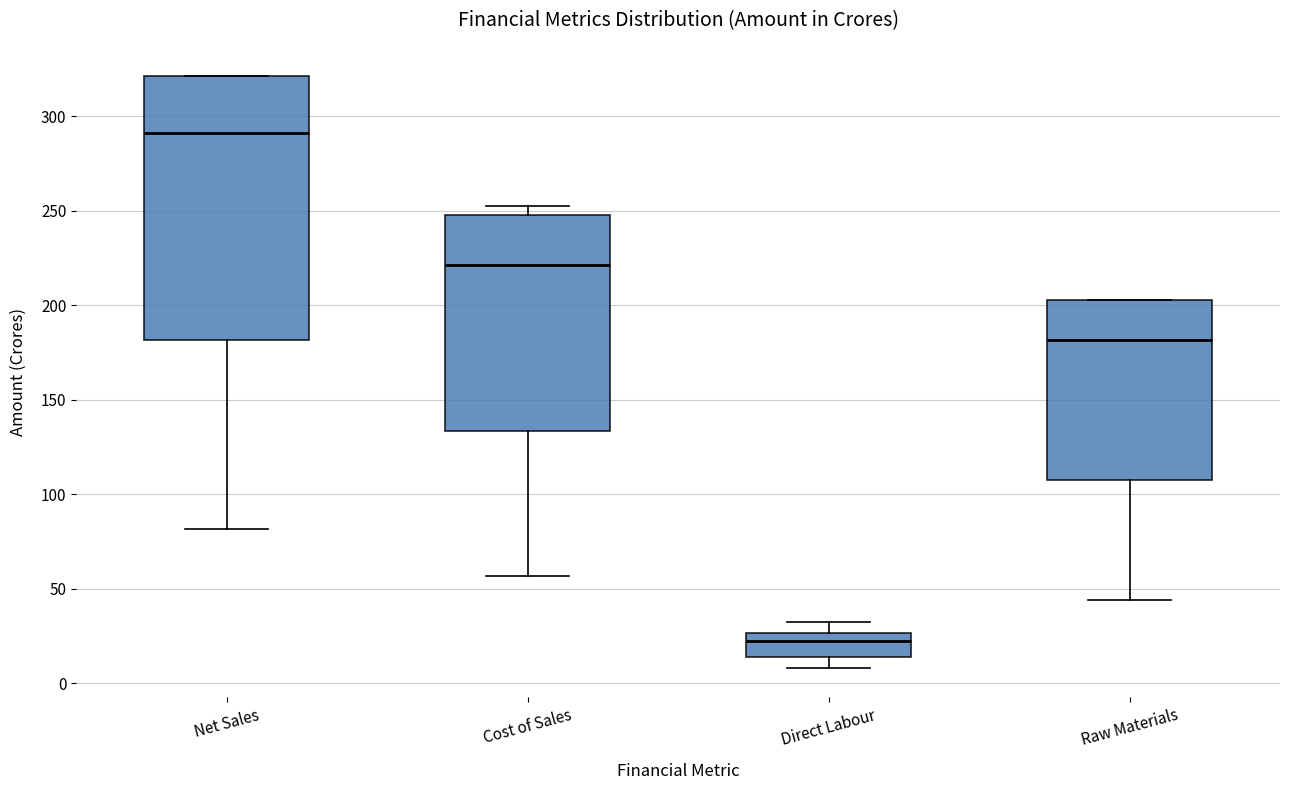

Comparing the boxes themselves (not the whiskers), which one is the tallest?

Net Sales